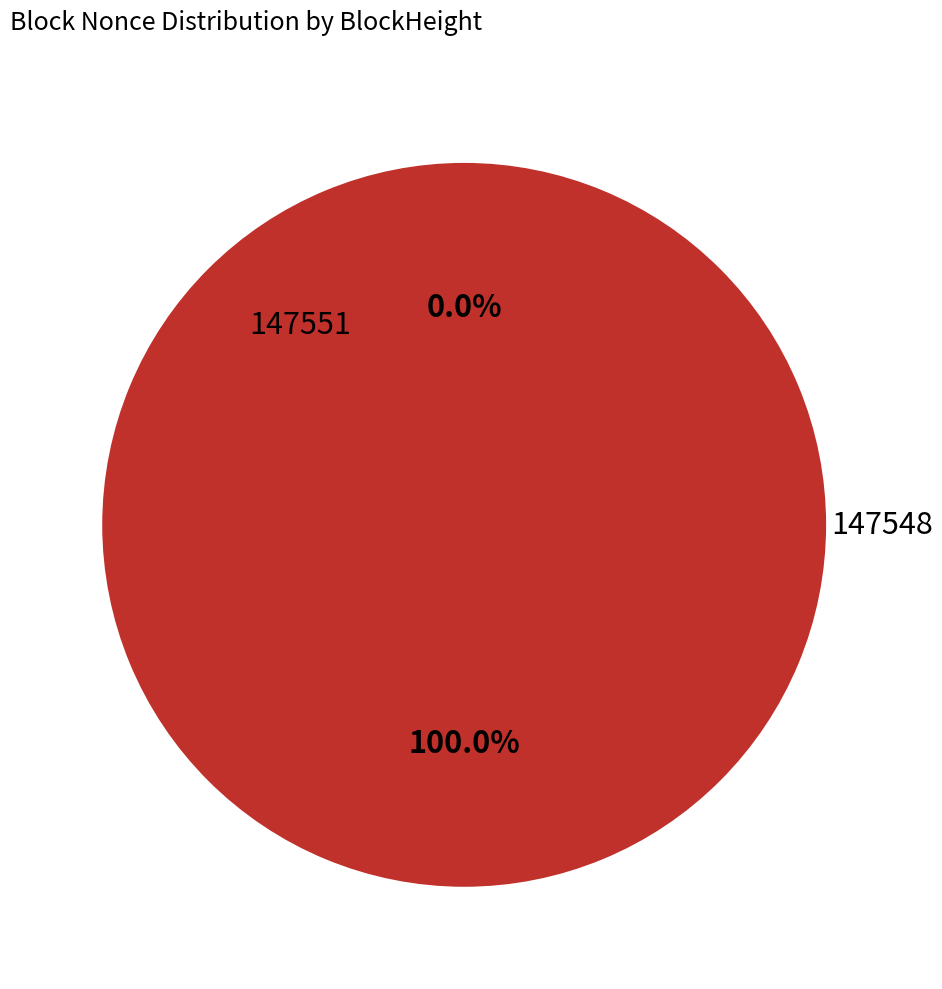

To the nearest percent, what percentage of the pie is 147548?

100%